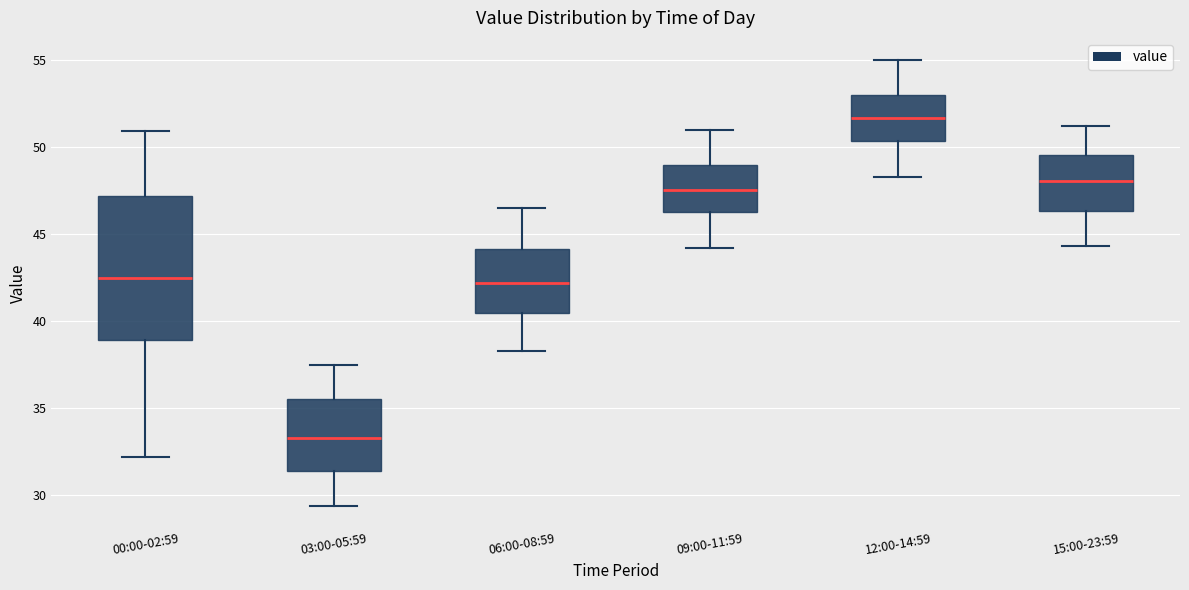

Comparing the boxes themselves (not the whiskers), which one is the tallest?

00:00-02:59